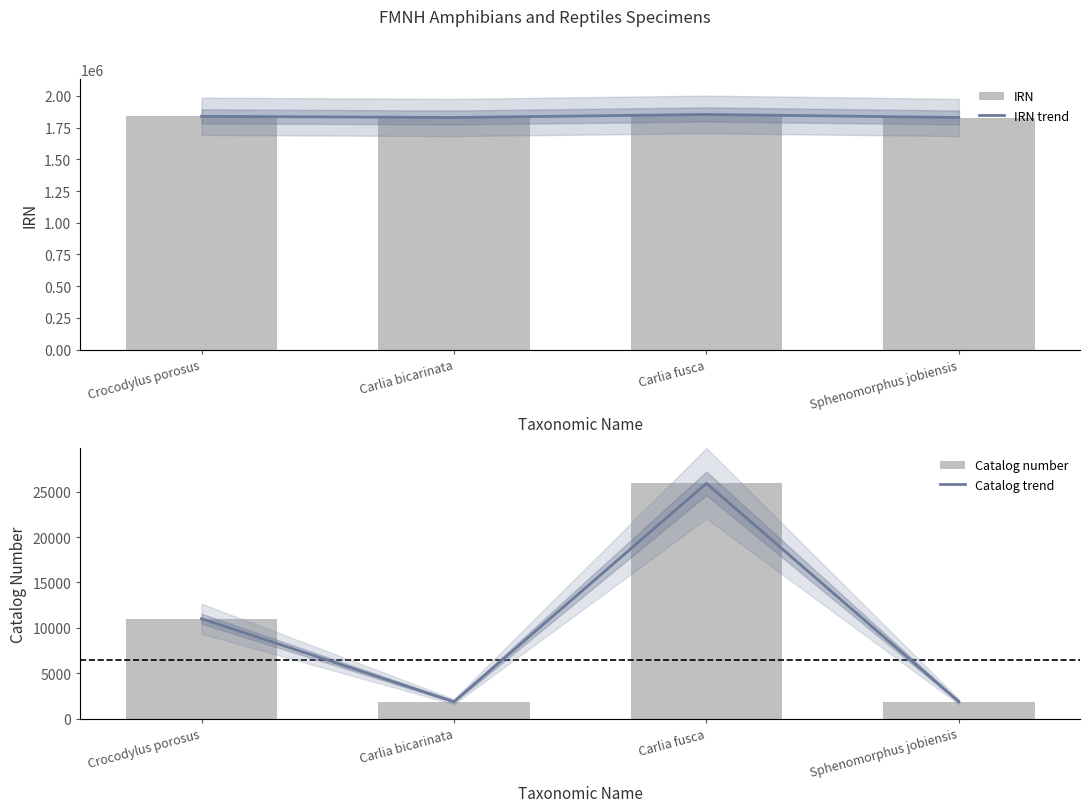

What is the difference between the second highest and second lowest values in the Catalog number series?

9139